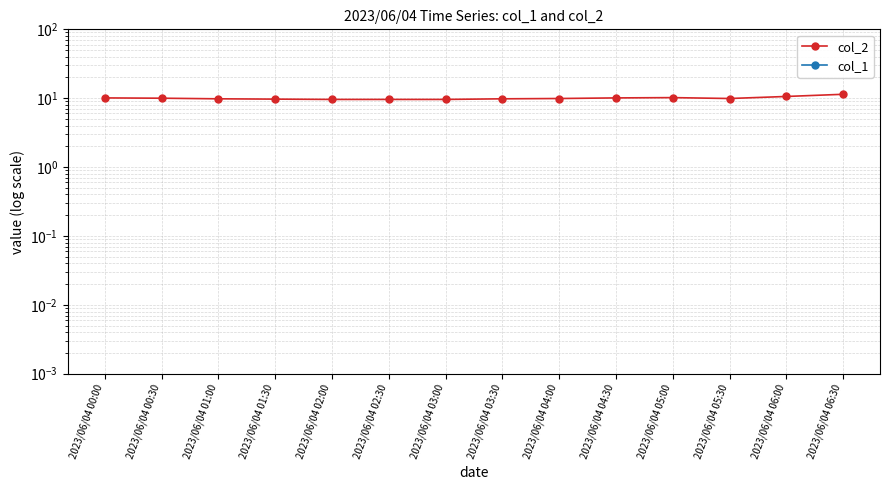

At which label is col_2 closest to 10?

2023/06/04 00:30